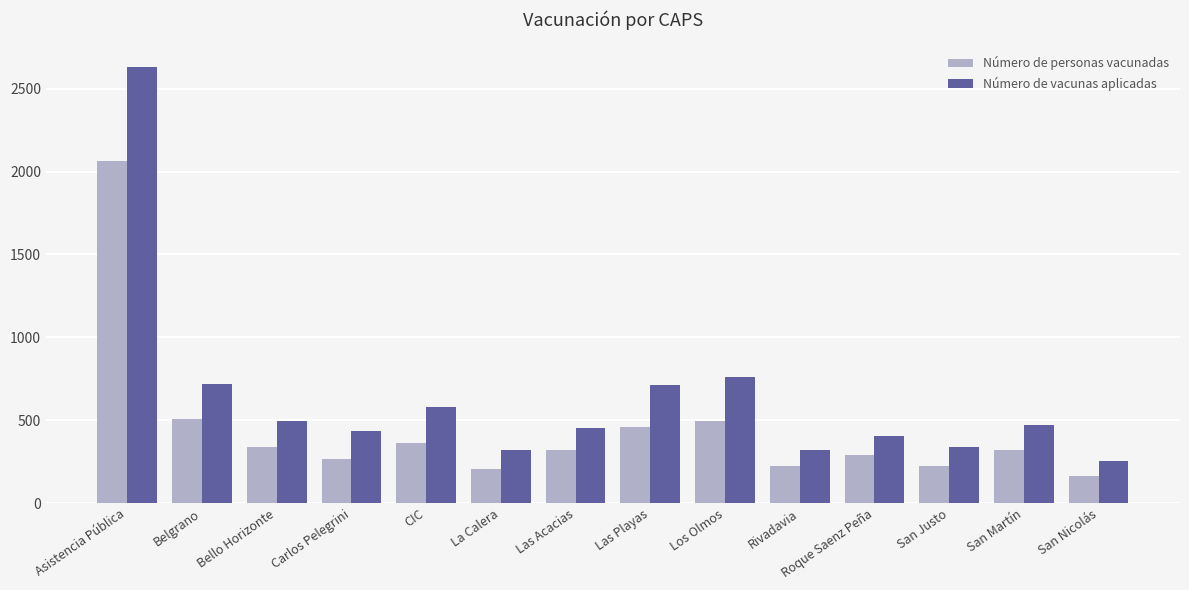

How many bars are there in total?

28